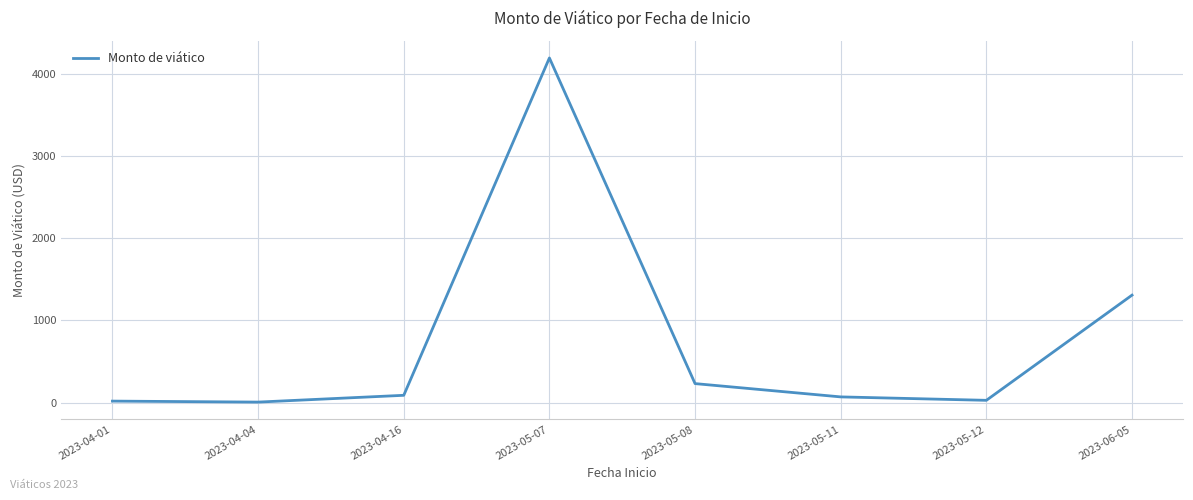

Which has a higher value, 2023-05-08 or 2023-05-07?

2023-05-07